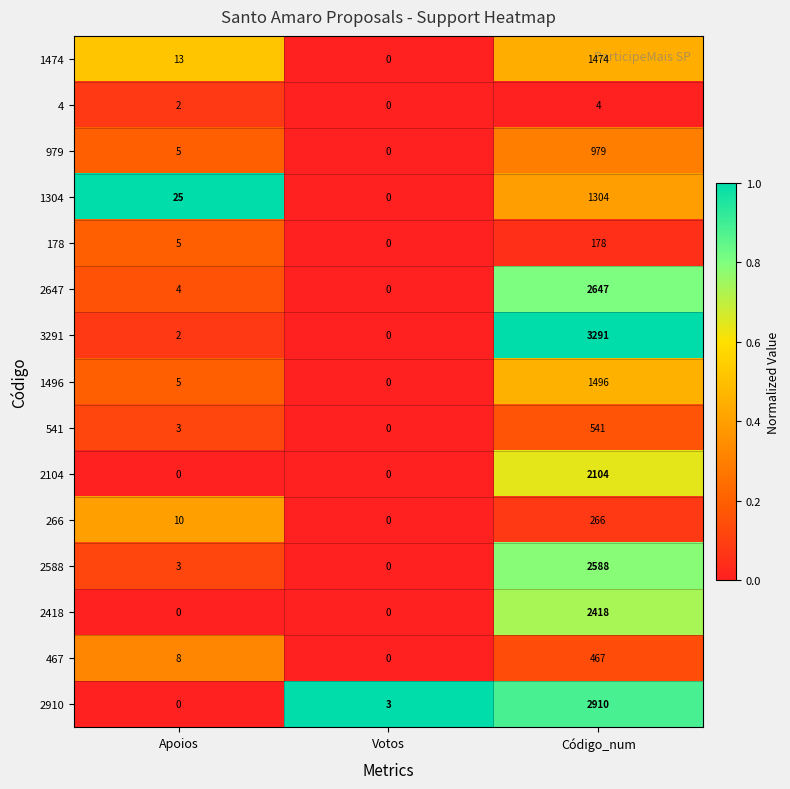

What is the greatest value displayed?

3291